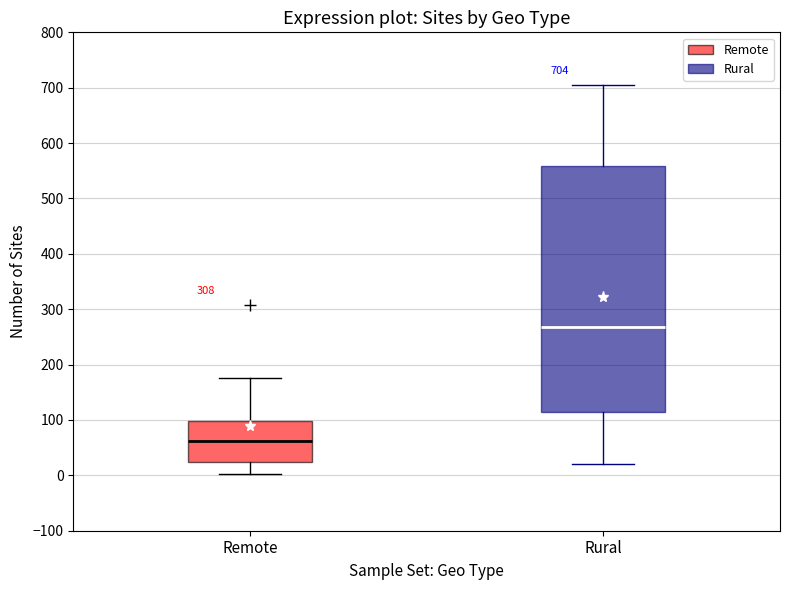

Which box is the tallest, from its lower edge to its upper edge?

Rural